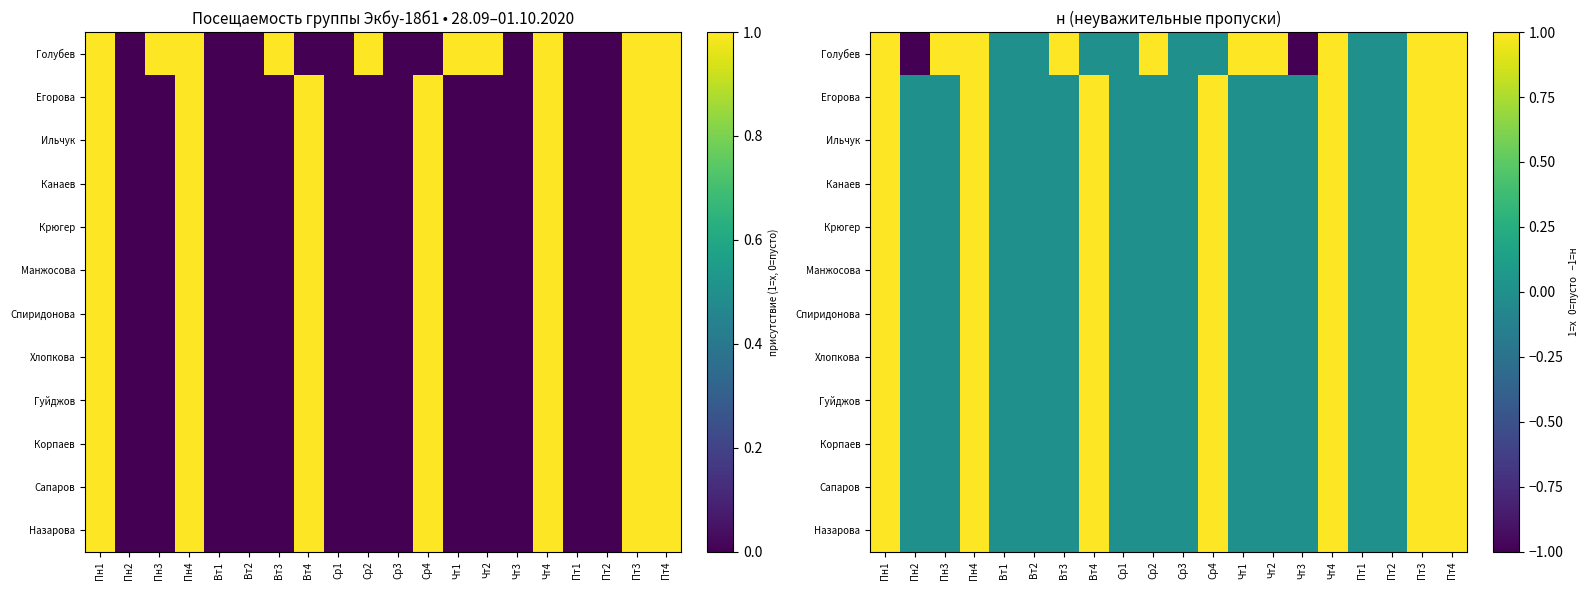

True or false: Канаев has a value of 0 at Пт4.

False